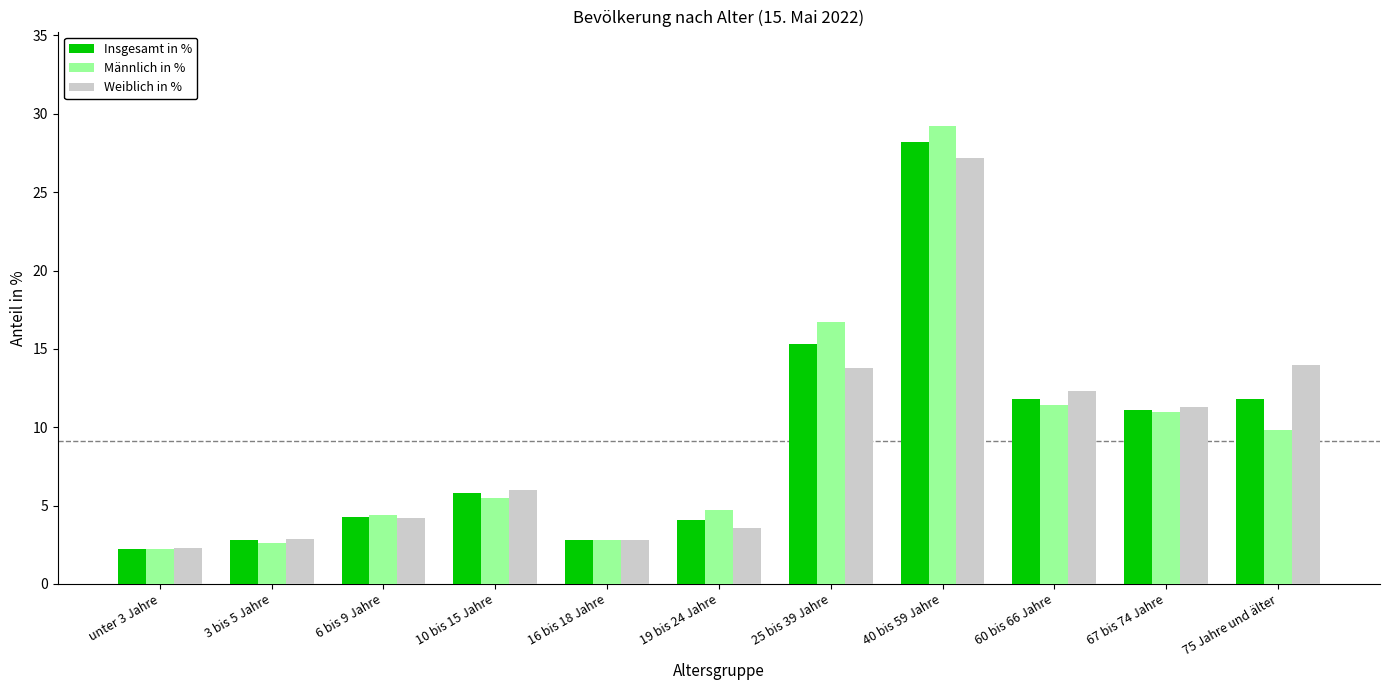

List the series in order of their peak value, lowest first.

Weiblich in %, Insgesamt in %, Männlich in %